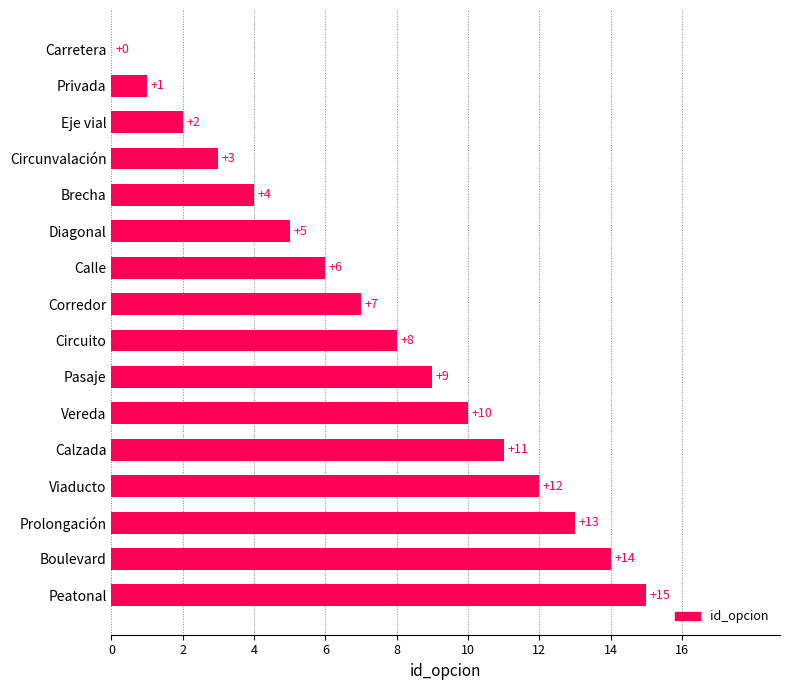

At which category does the chart reach its peak across all series?

Peatonal